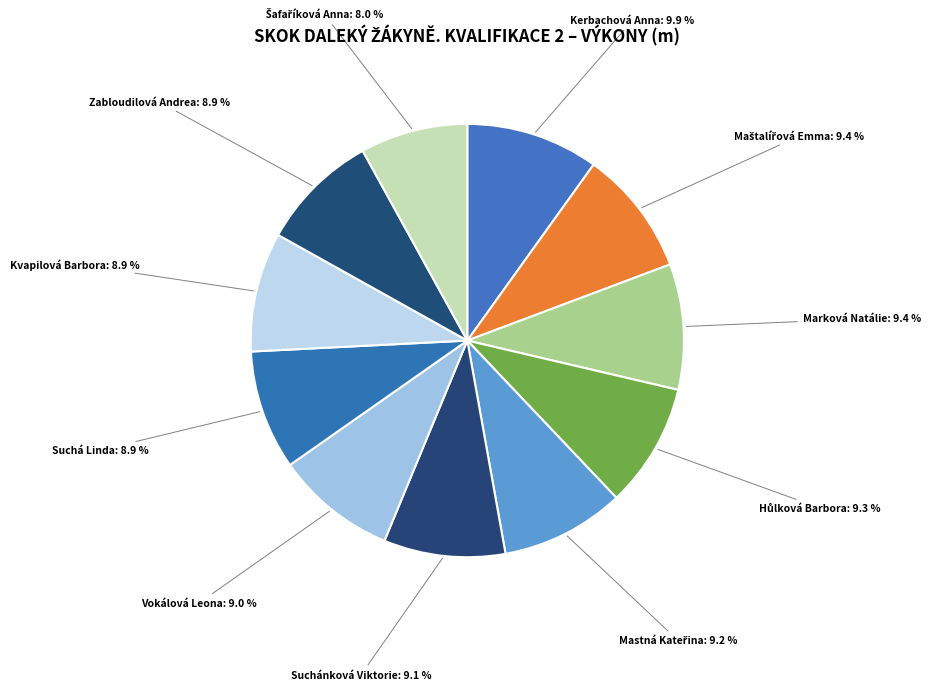

Is there a majority slice in this chart?

No